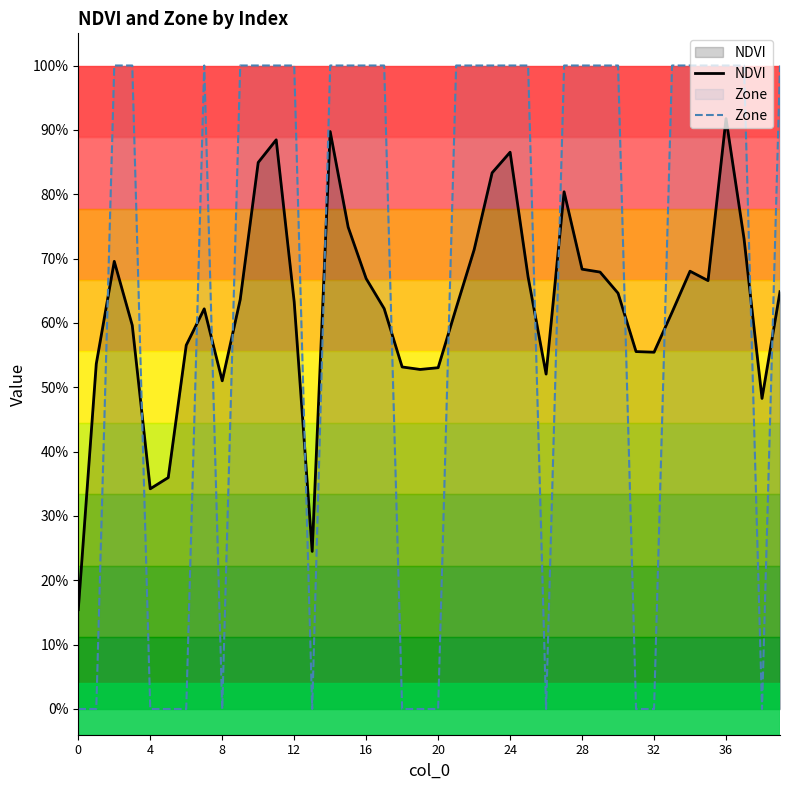

What is the sum of all Zone values?

26.0